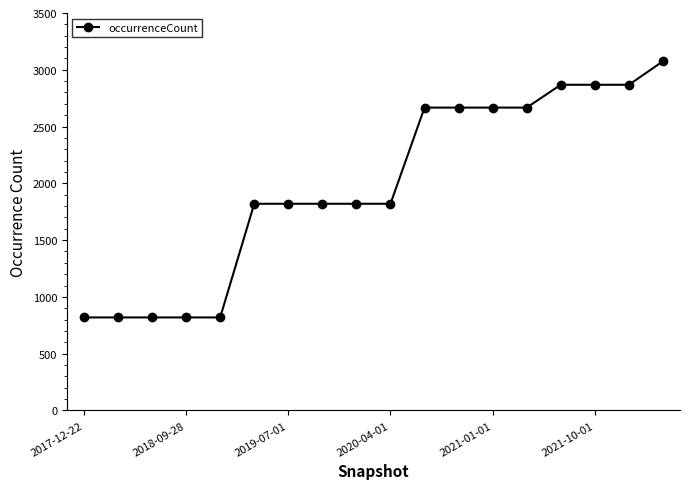

What is the smallest value displayed?

819